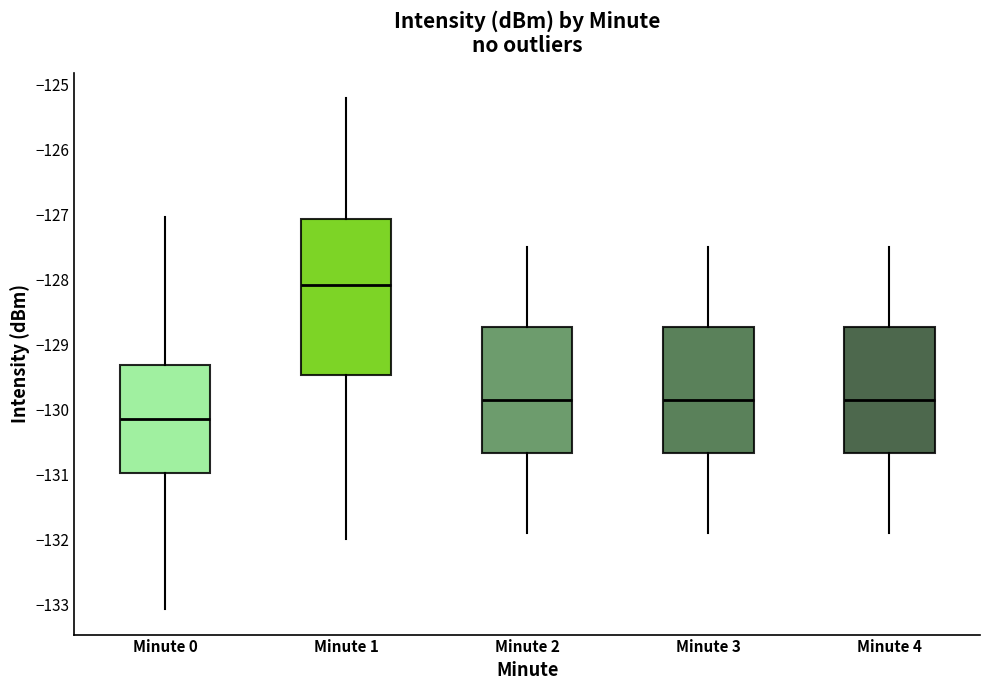

Which box has the lowest median line?

Minute 0